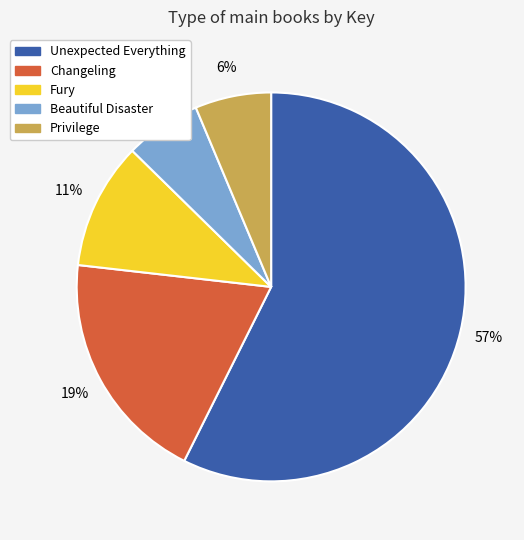

Approximately how many times larger is the value at Fury compared to Unexpected Everything?

0.2